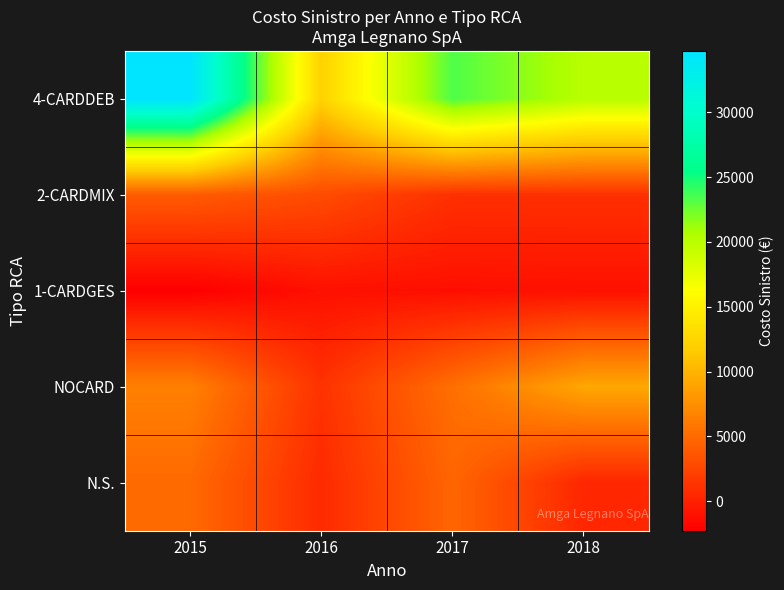

At which category is the sum across all series the highest?

2015